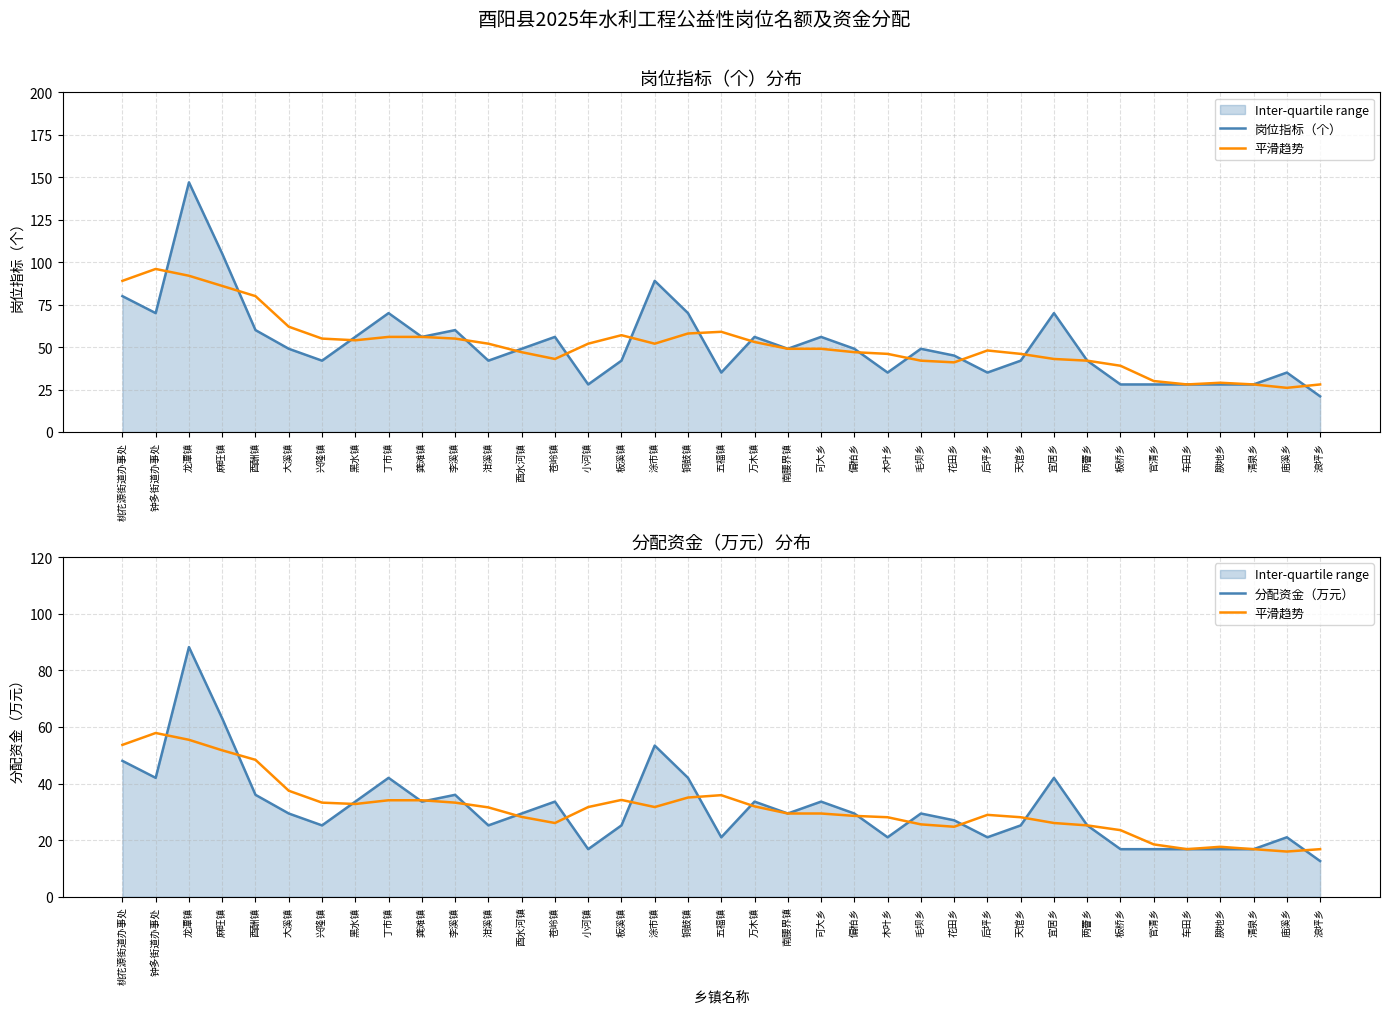

Rank the series by their maximum value, from highest to lowest.

岗位指标（个）, 分配资金（万元）, 平滑趋势